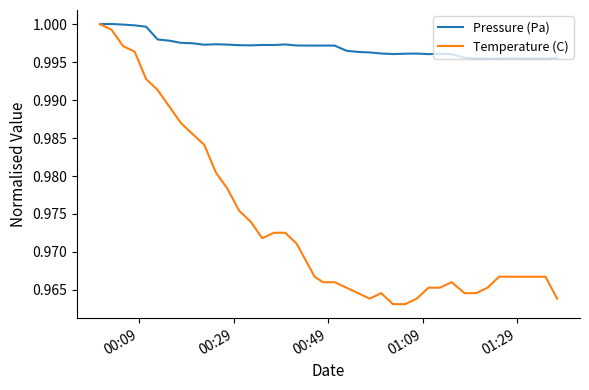

True or false: Temperature (C) has more than 0 points higher than both neighbors.

True